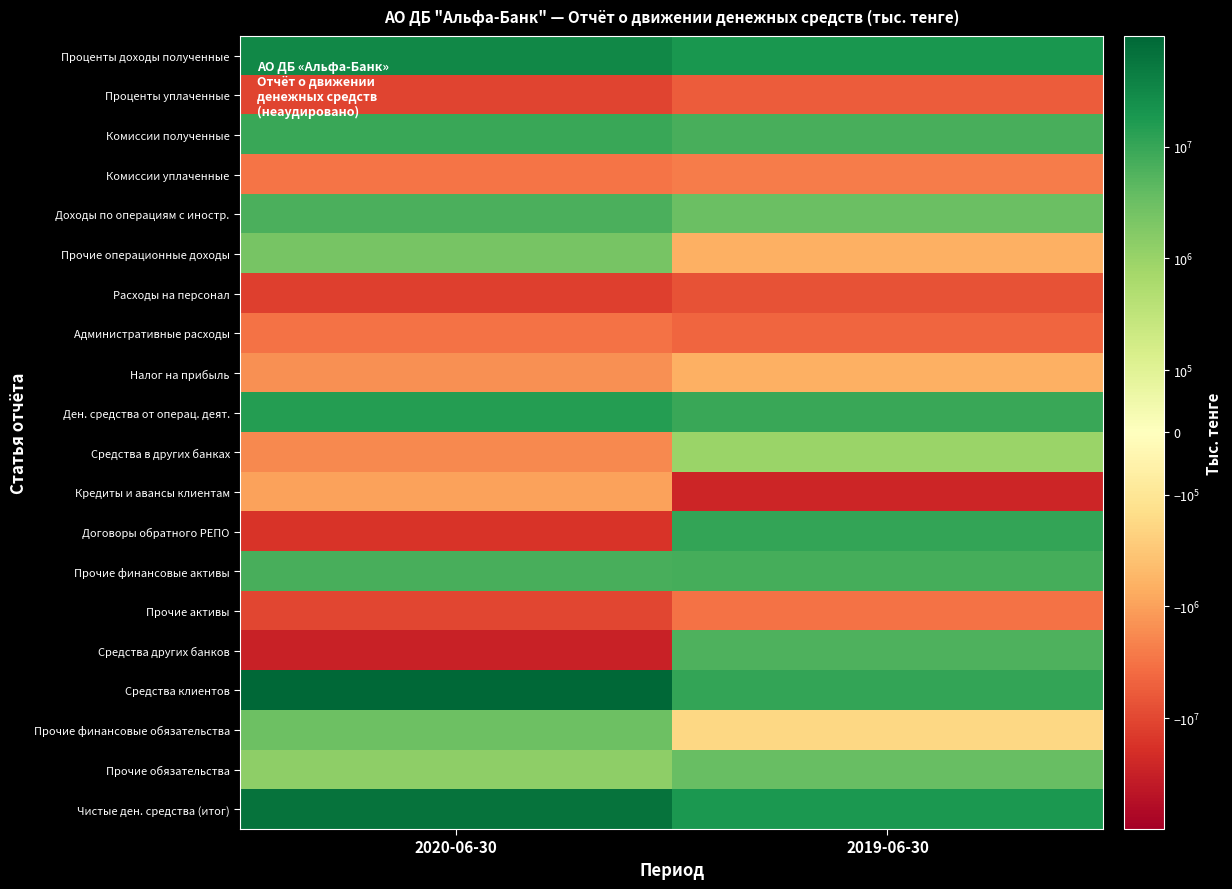

At which category is the sum across all series the highest?

2020-06-30